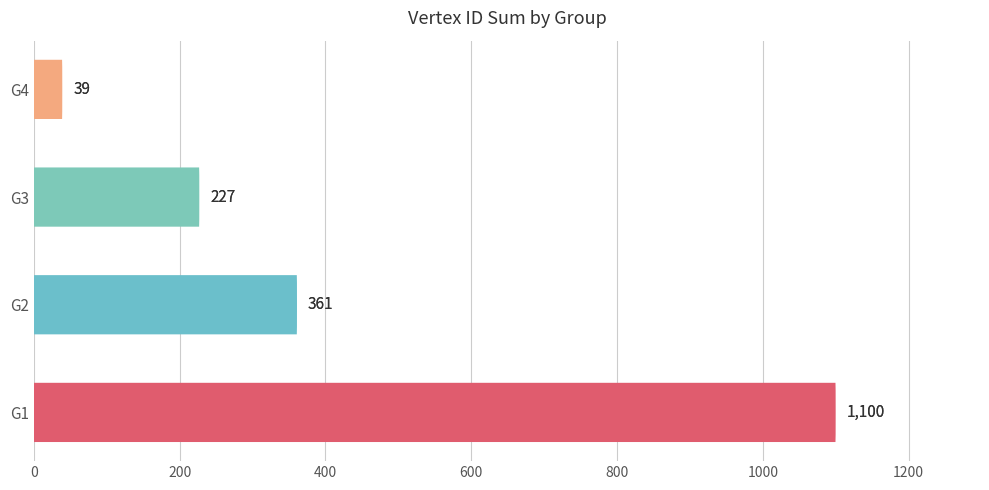

What is the value of the 1st bar from the left?

1100